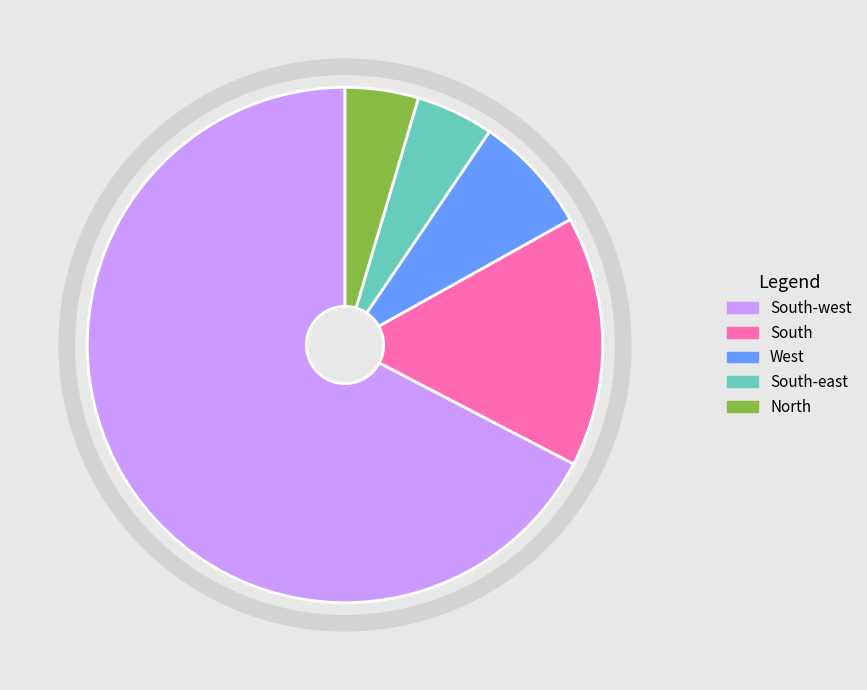

The North slice represents 5% of the pie. True or false?

True